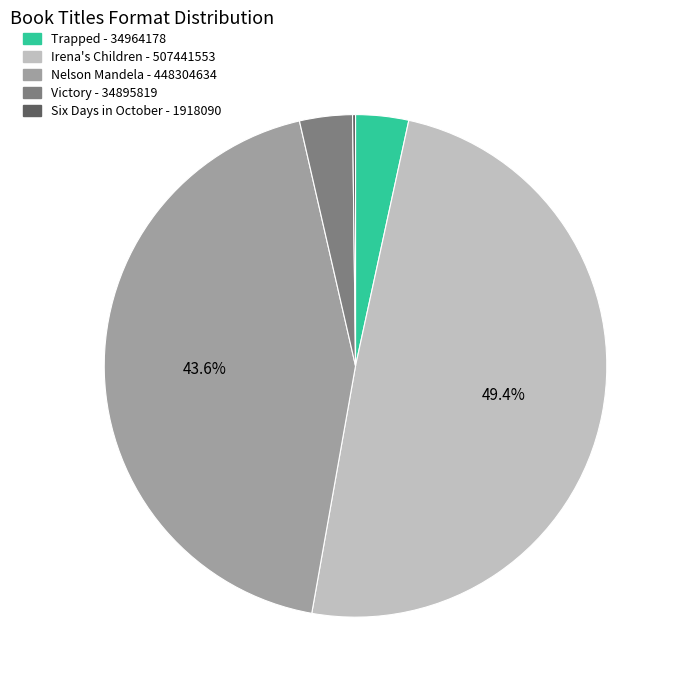

Is there any slice that represents more than half of the pie?

No